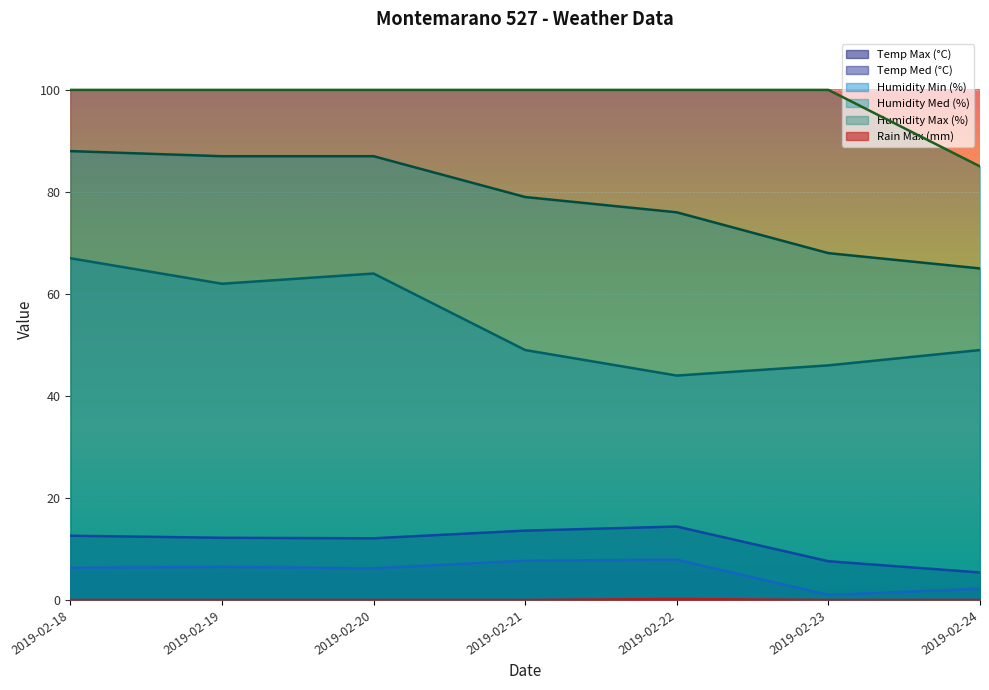

At how many categories does at least one series exceed 74?

7